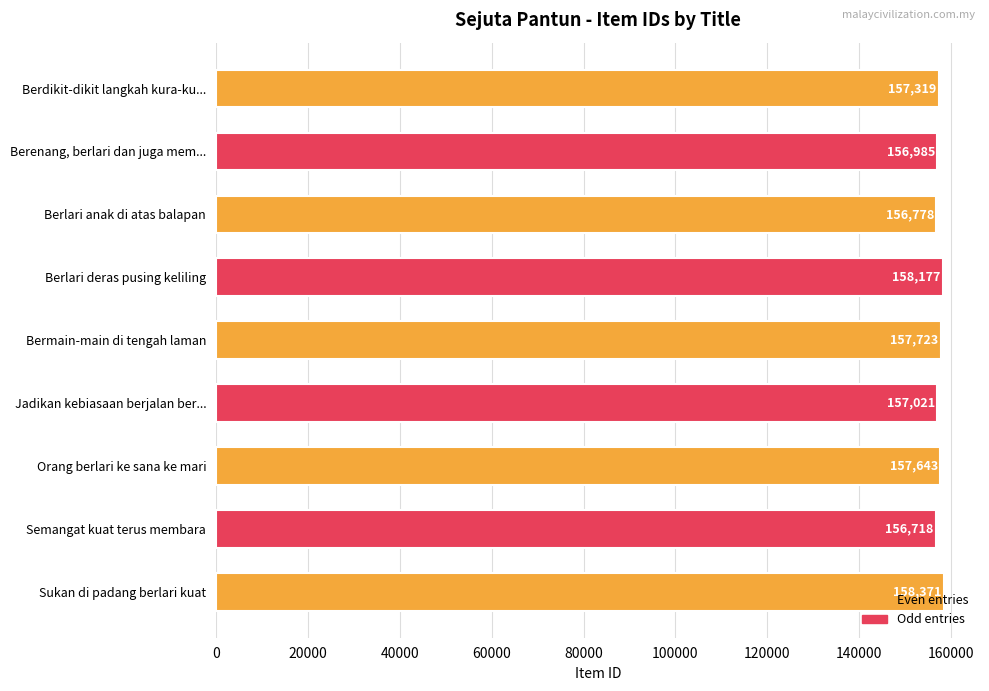

What position from the bottom is Berlari anak di atas balapan?

7